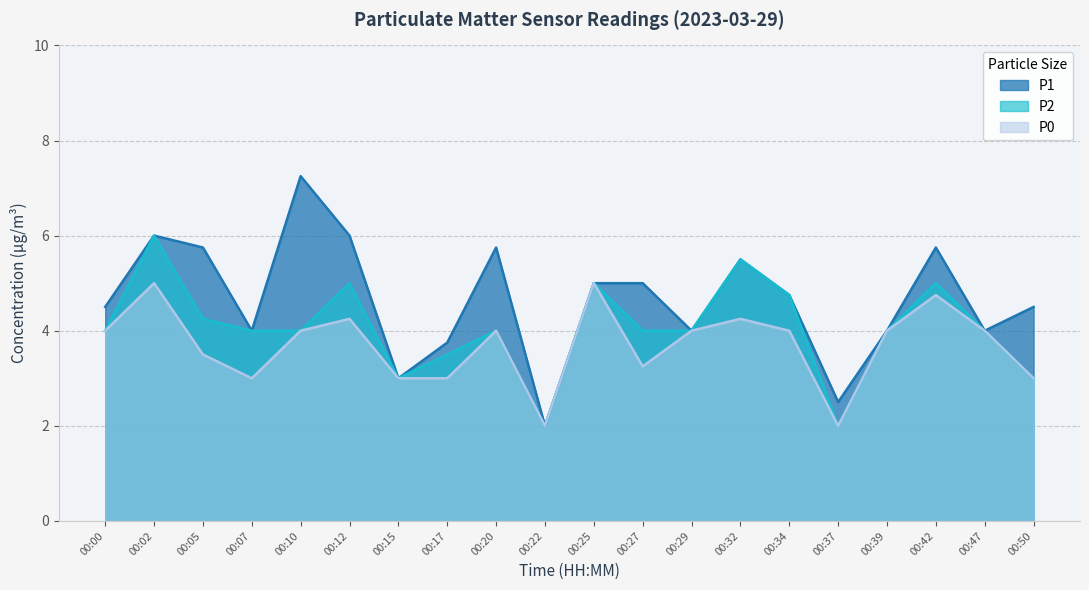

What is the value of the P0 point at the 8th from the left?

3.0